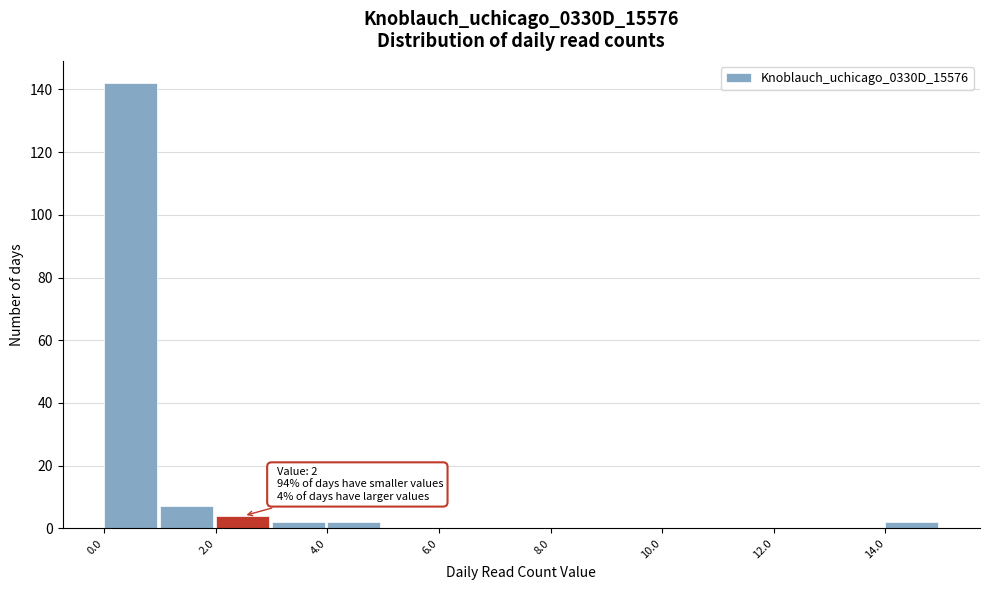

Which range on the x-axis has the tallest bar?

0 to 1